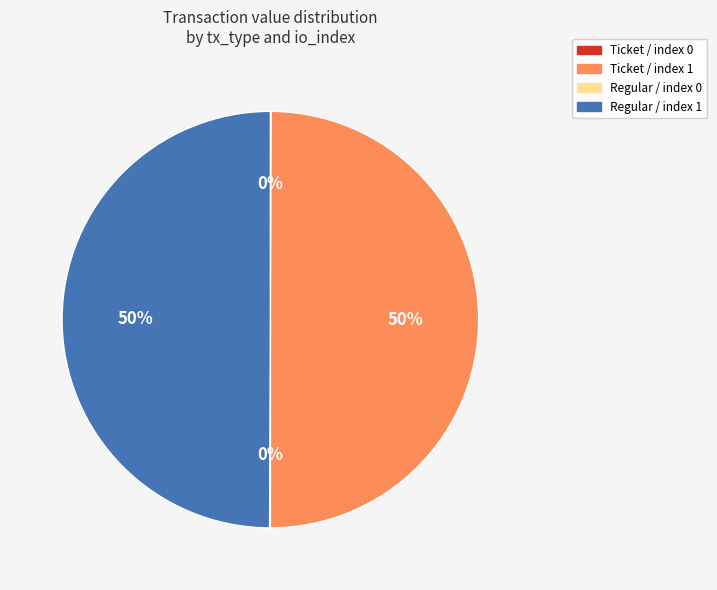

To the nearest percent, what is the combined percentage of Regular / index 1 and Ticket / index 1?

100%